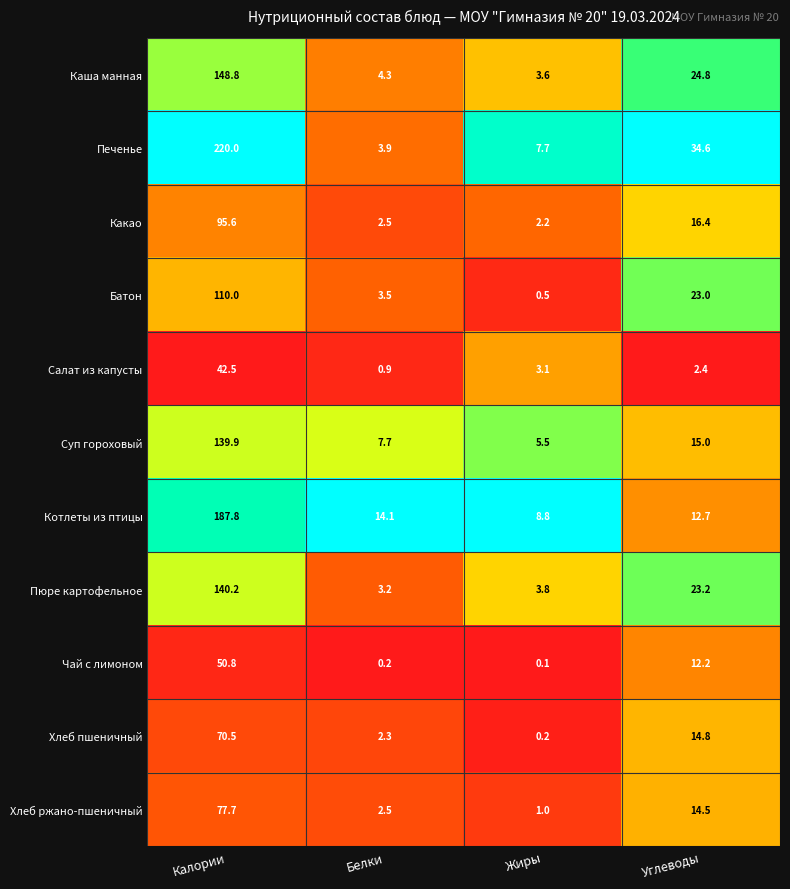

What is the total value across all series at Углеводы?

193.6